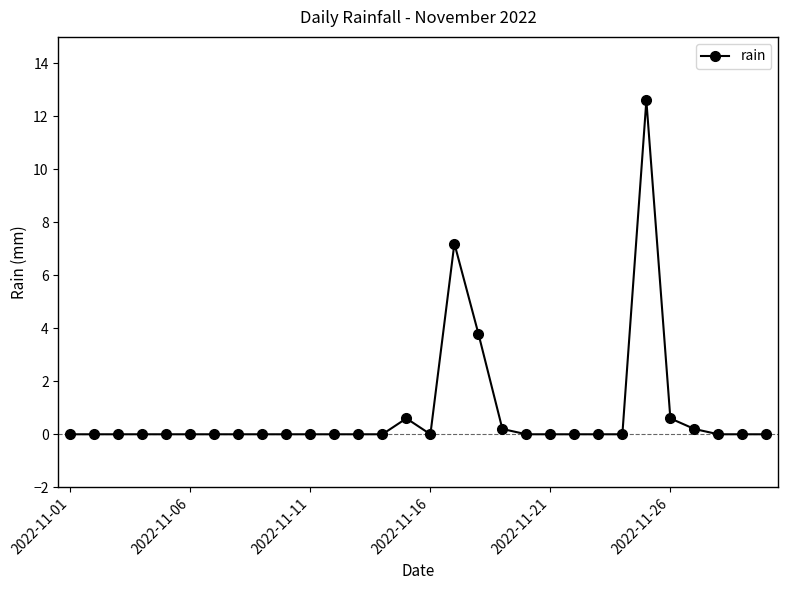

What is the maximum value shown in the chart?

12.6